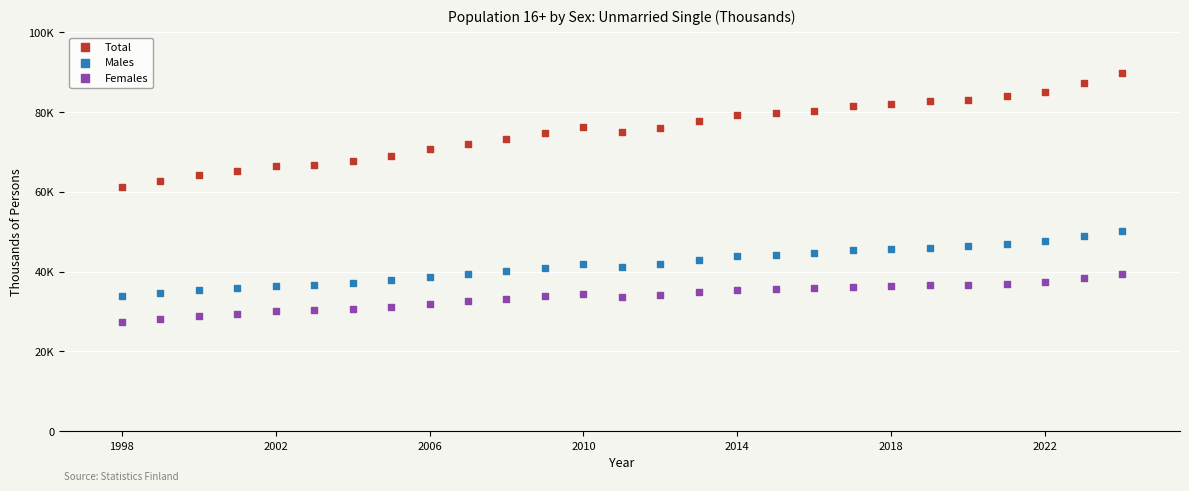

Which series reaches the minimum Y coordinate?

Females